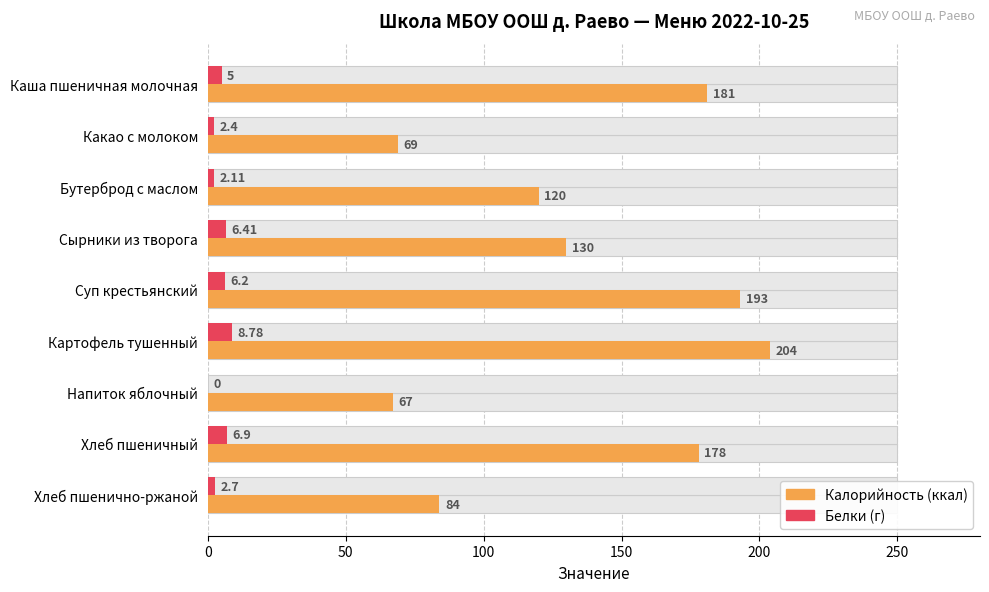

What is the total value across all series at Суп крестьянский?

199.2